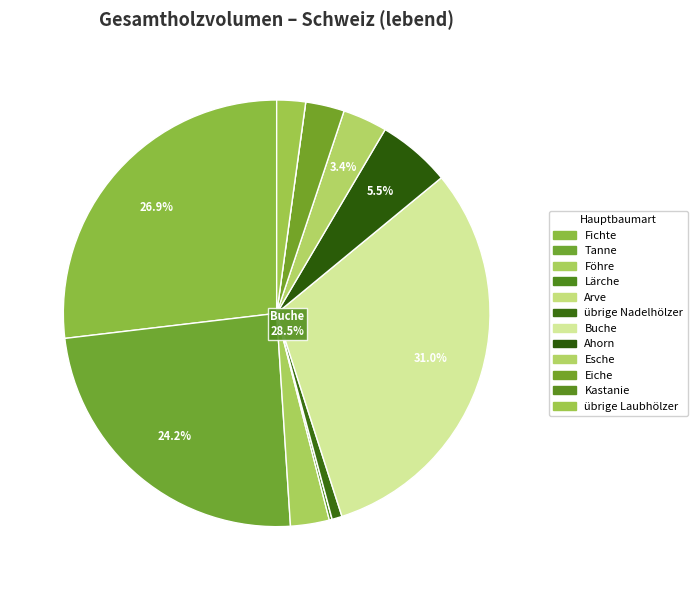

How many segments does this pie chart have?

12